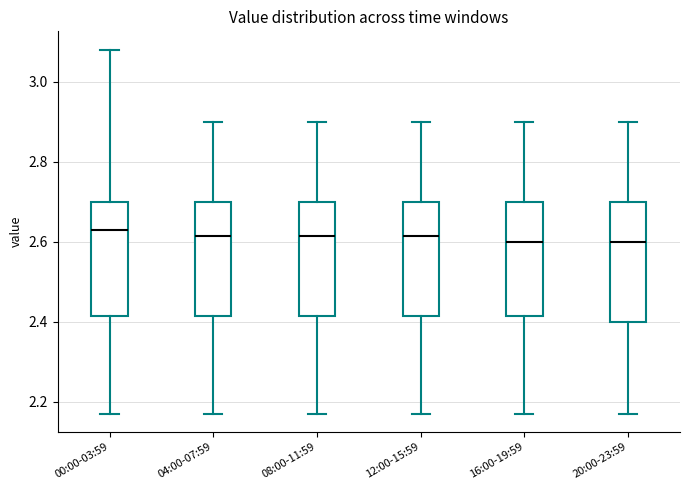

Reading left to right, transcribe this box plot: for each box, give where its median line is, the range the box spans, and where its two whiskers end, as read against the y-axis. The values are not printed on the chart, so give them approximately, as read against the axis.

00:00-03:59: median 2.64, box 2.42 to 2.70, whiskers 2.18 to 3.08
04:00-07:59: median 2.62, box 2.42 to 2.70, whiskers 2.18 to 2.90
08:00-11:59: median 2.62, box 2.42 to 2.70, whiskers 2.18 to 2.90
12:00-15:59: median 2.62, box 2.42 to 2.70, whiskers 2.18 to 2.90
16:00-19:59: median 2.60, box 2.42 to 2.70, whiskers 2.18 to 2.90
20:00-23:59: median 2.60, box 2.40 to 2.70, whiskers 2.18 to 2.90